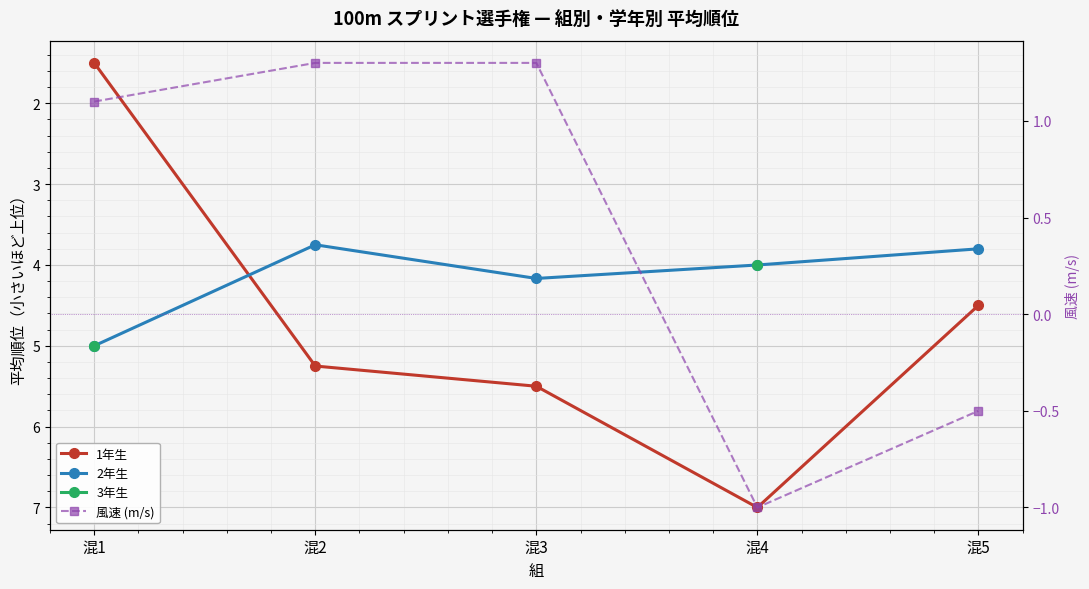

True or false: 風速 (m/s) and 3年生 cross at least once.

False